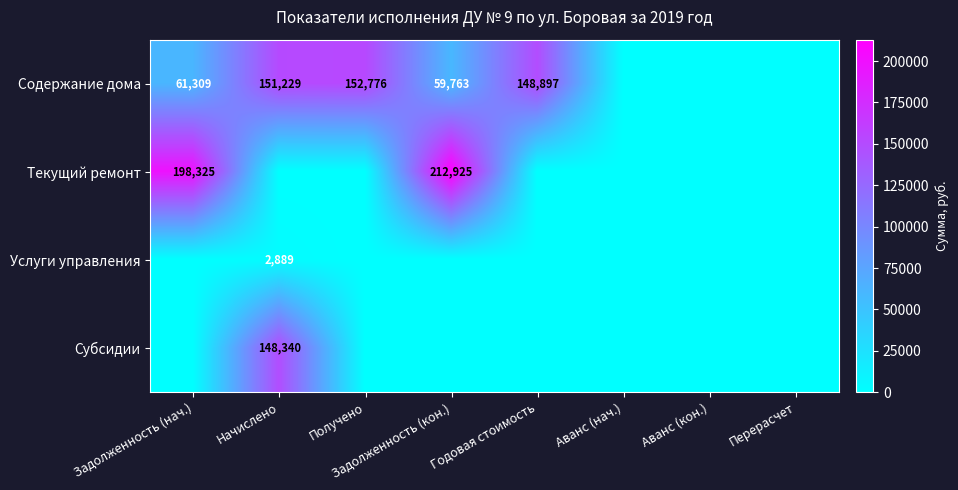

Is the value of Содержание дома at Начислено greater than the value of Текущий ремонт at Задолженность (кон.)?

No